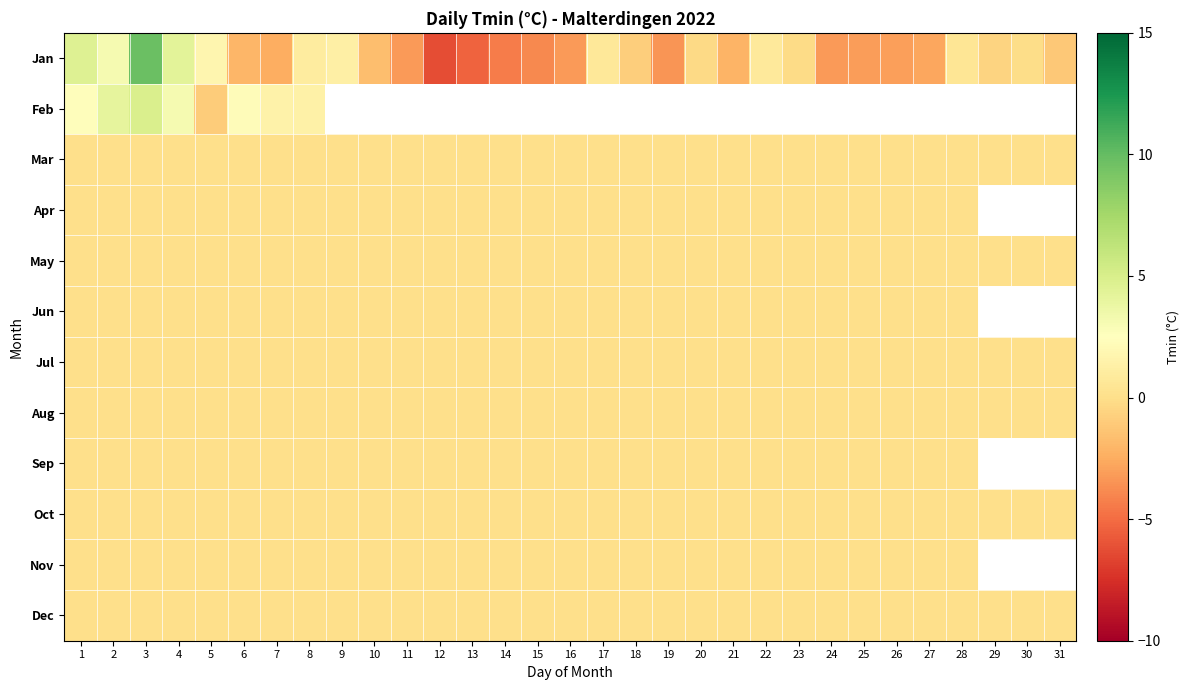

At which label is Sep closest to 0?

1